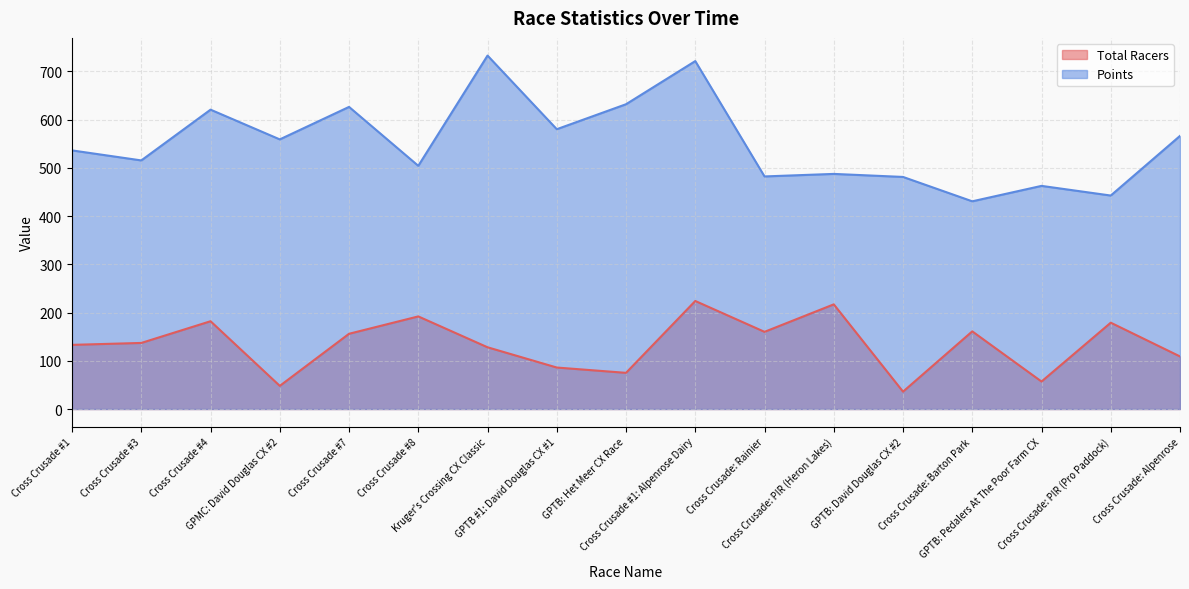

What is the maximum value for Total Racers?

224.0